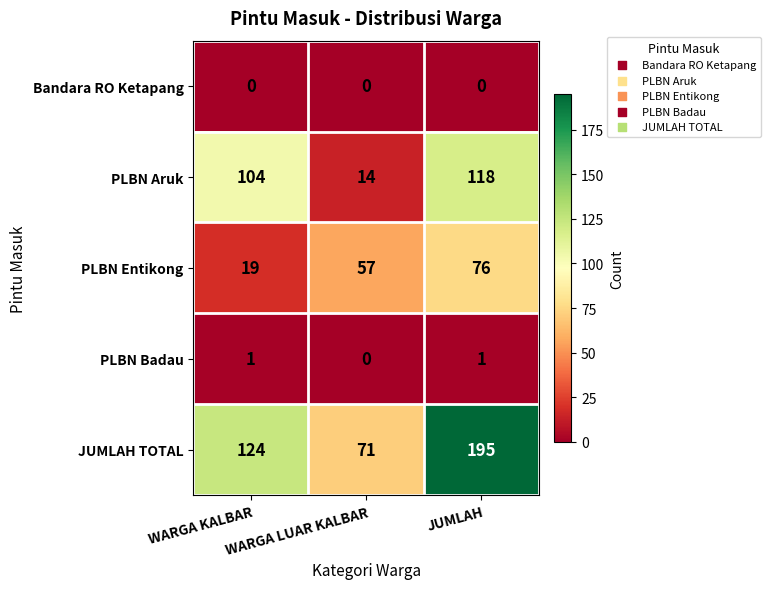

How many data points in JUMLAH TOTAL are less than 124?

1